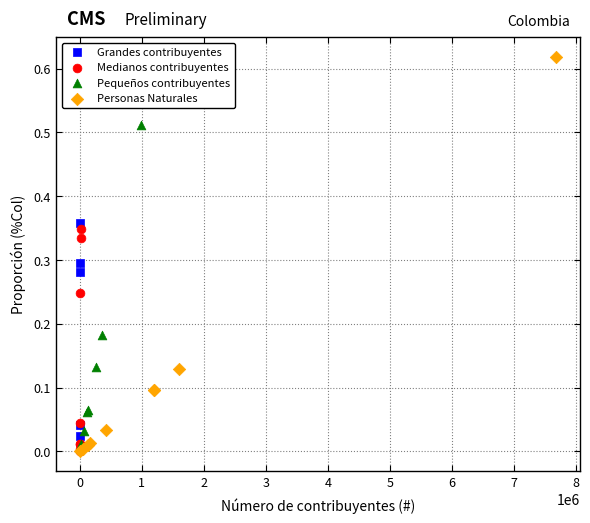

Which series contains the highest Y value?

Personas Naturales